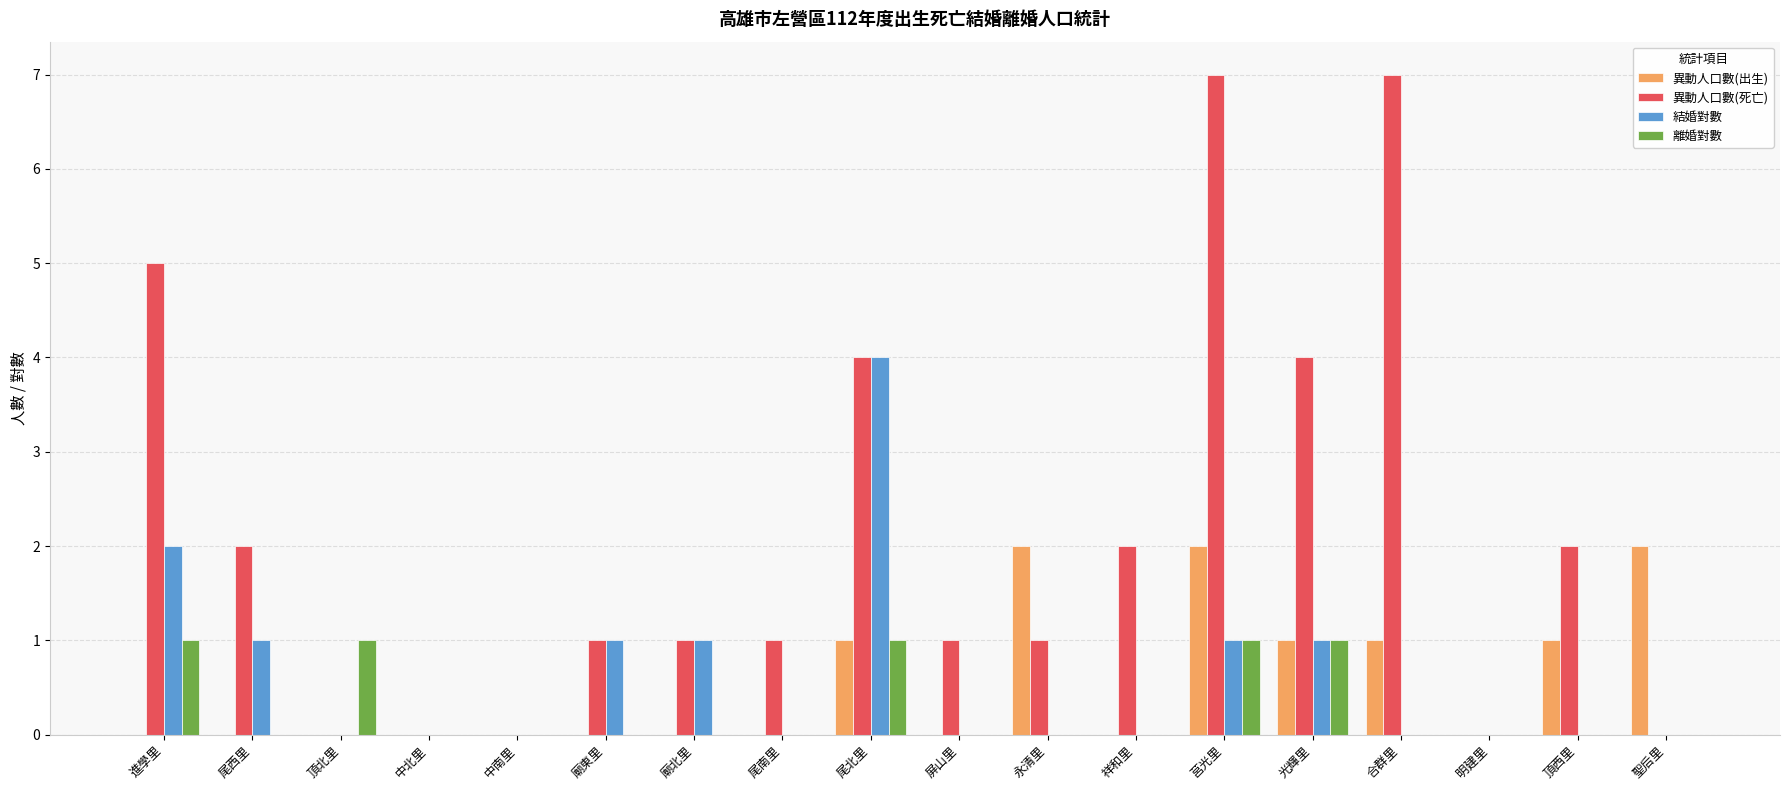

What is the total value across all series at 聖后里?

2